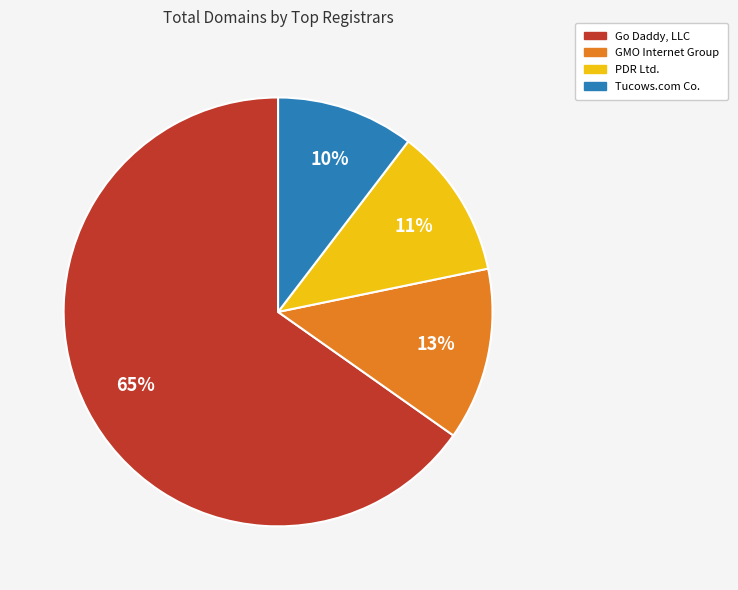

Is there any slice that represents more than half of the pie?

Yes